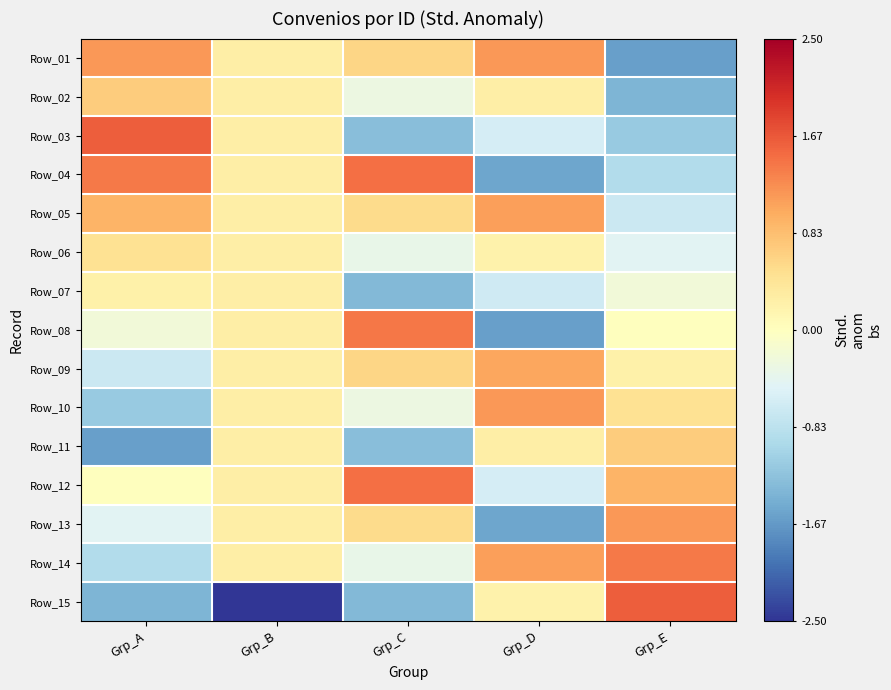

How many series are shown in this chart?

15